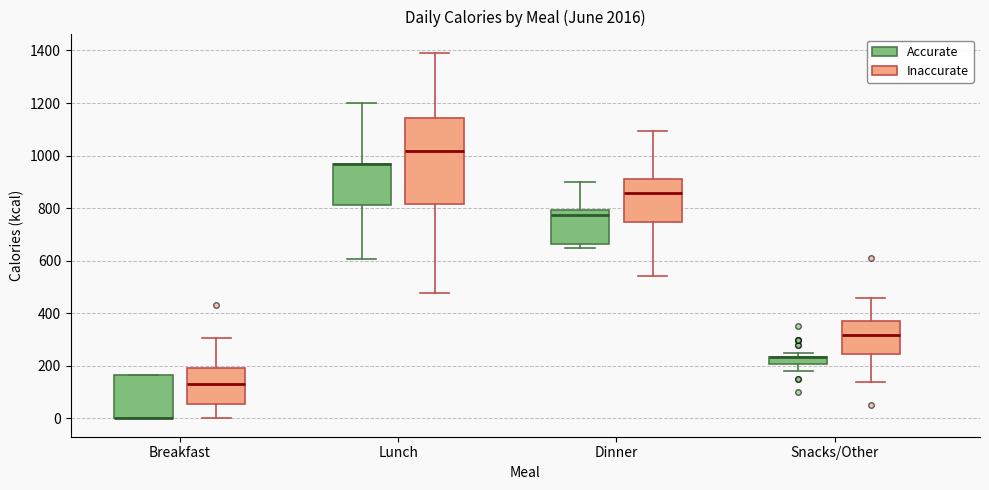

Where does the lower whisker of the box for Lunch (Inaccurate) end on the y-axis? The values are not printed on the chart, so give them approximately, as read against the axis.

480